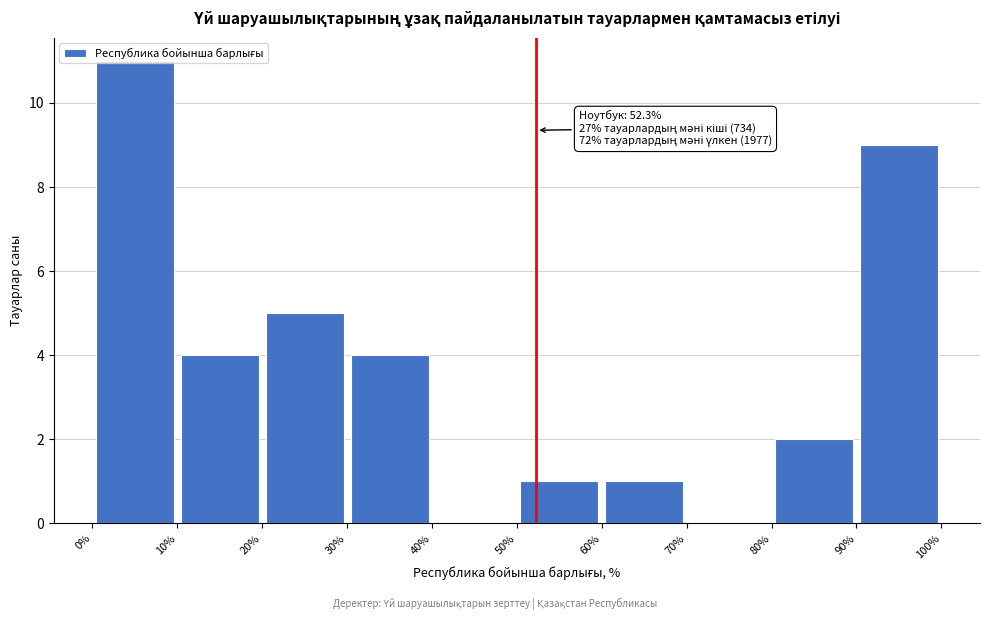

Which range on the x-axis has the tallest bar?

0% to 10%